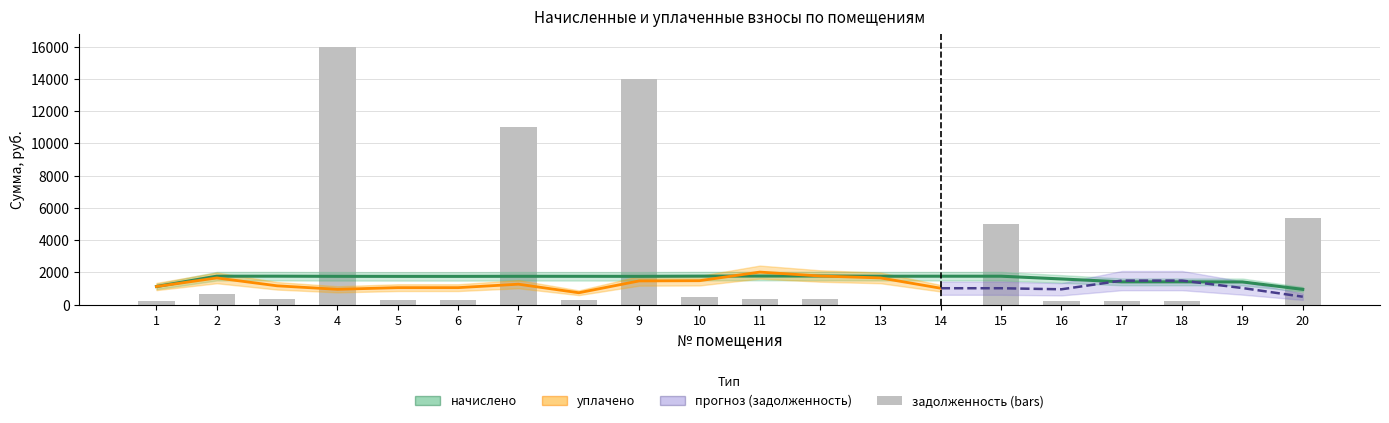

What is the average value of the начислено series?

1675.7